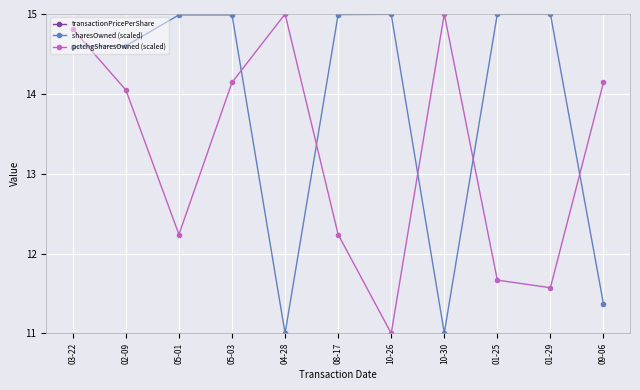

What is the difference between the highest and lowest values at 08-17?

12.8